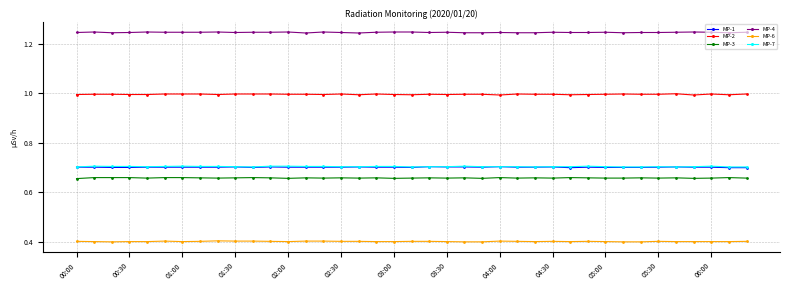

True or false: MP-1 and MP-3 cross at least once.

False